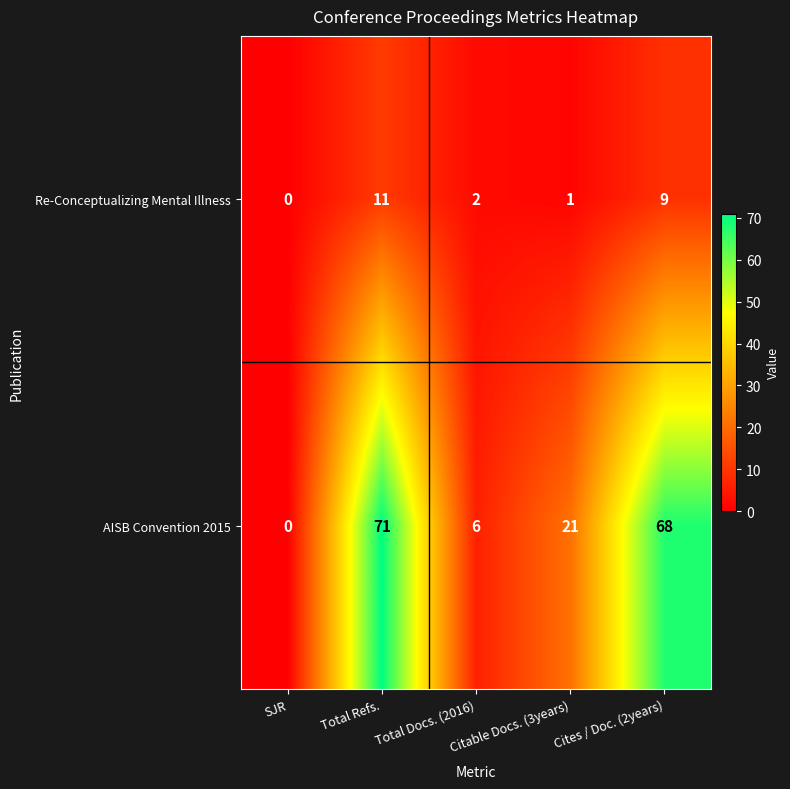

How many distinct data groups are displayed?

2